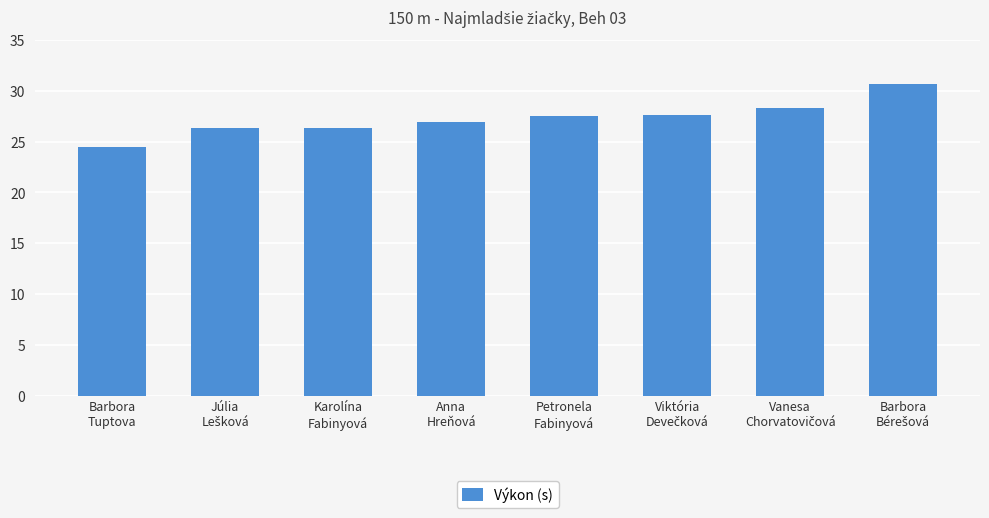

What is the label of the 1st bar from the left?

Barbora
Tuptova